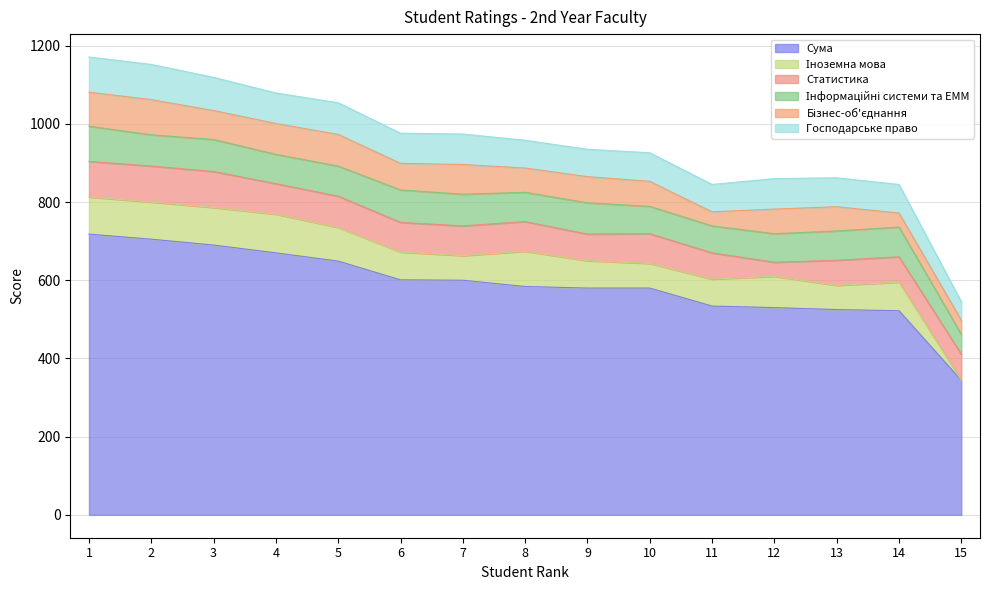

Rank the series at 4 from highest to lowest value.

Сума, Іноземна мова, Бізнес-об'єднання, Статистика, Господарське право, Інформаційні системи та ЕММ